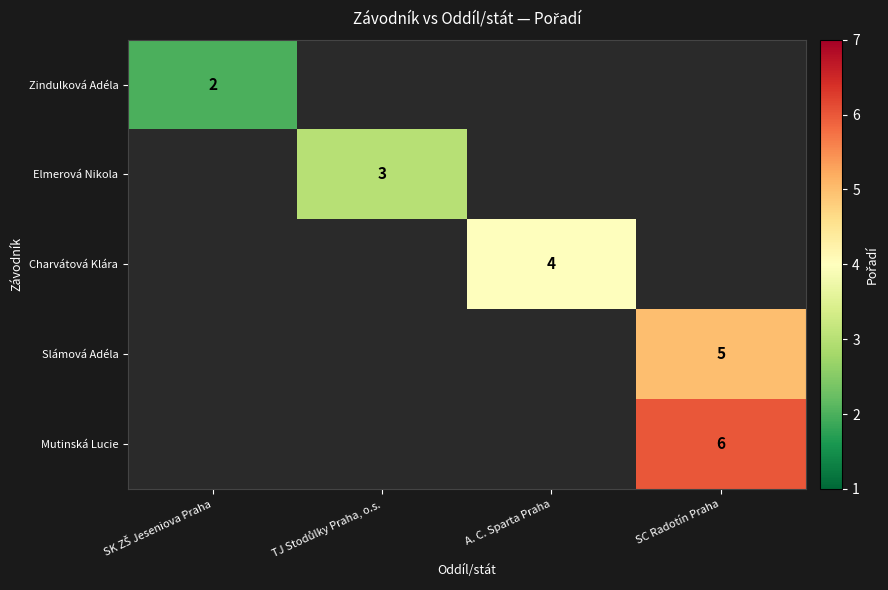

Which series has the widest spread of values?

Zindulková Adéla